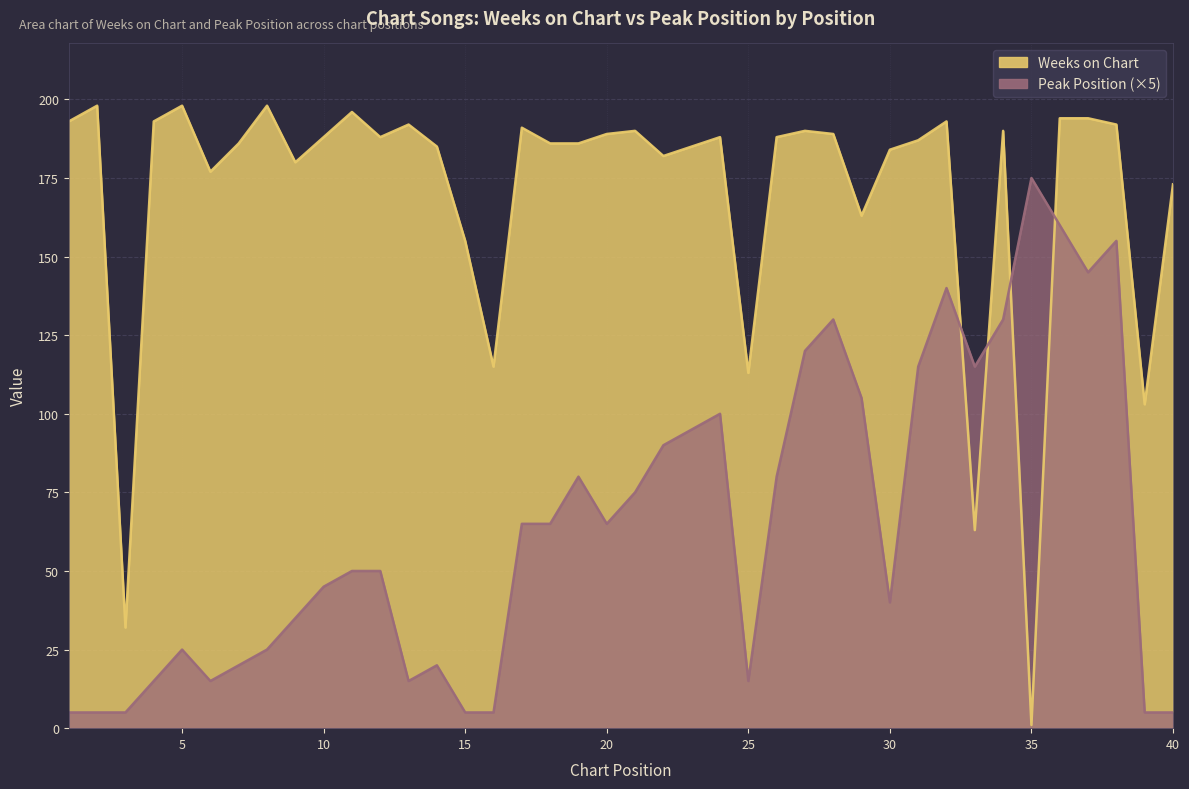

The Weeks on Chart series shows 88 at 13. True or false?

False